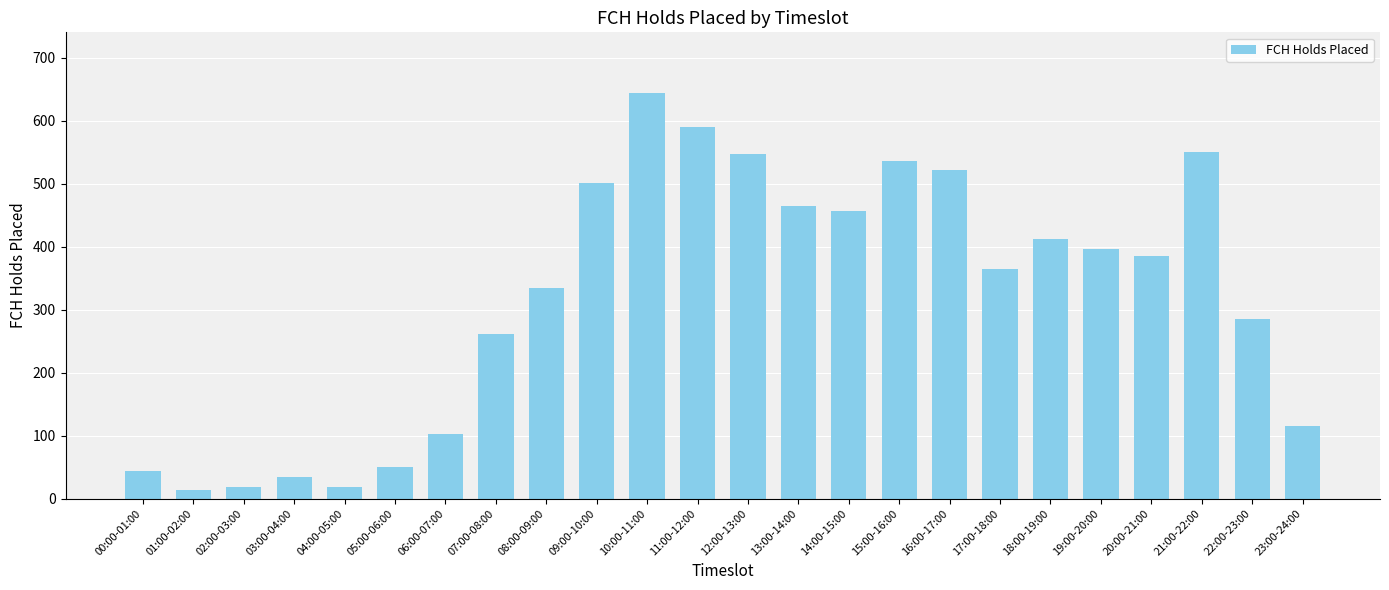

Are the bars grouped side by side (vs. stacked)?

No